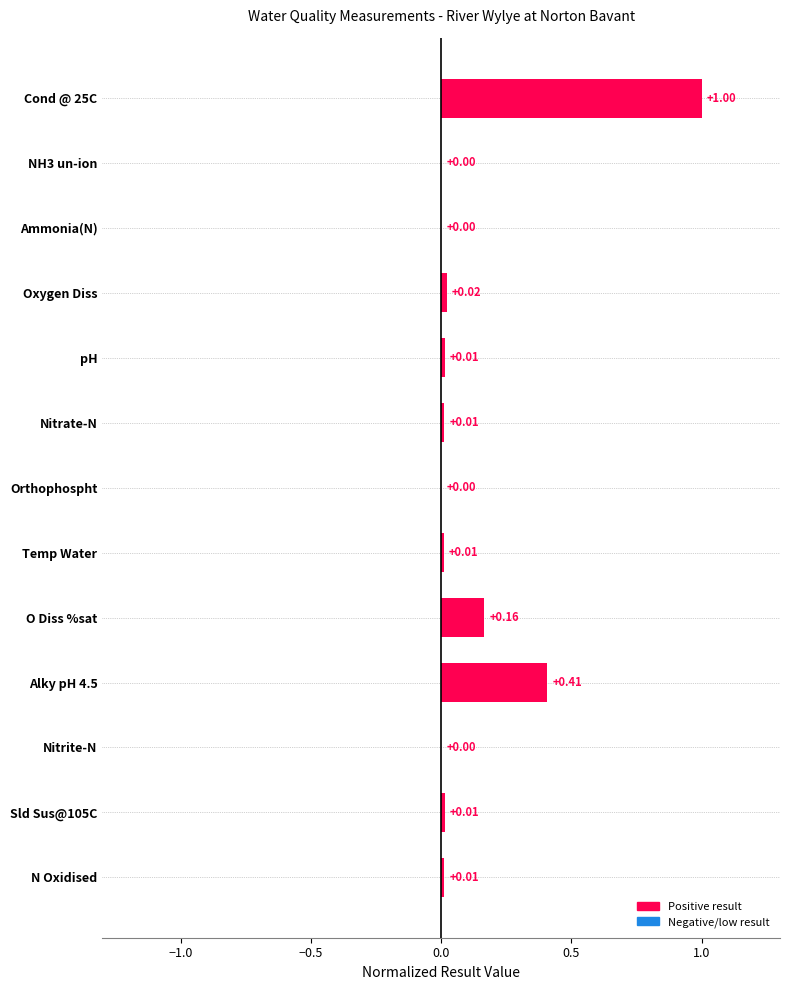

What is the sum of the values at Cond @ 25C and Nitrate-N?

1.0